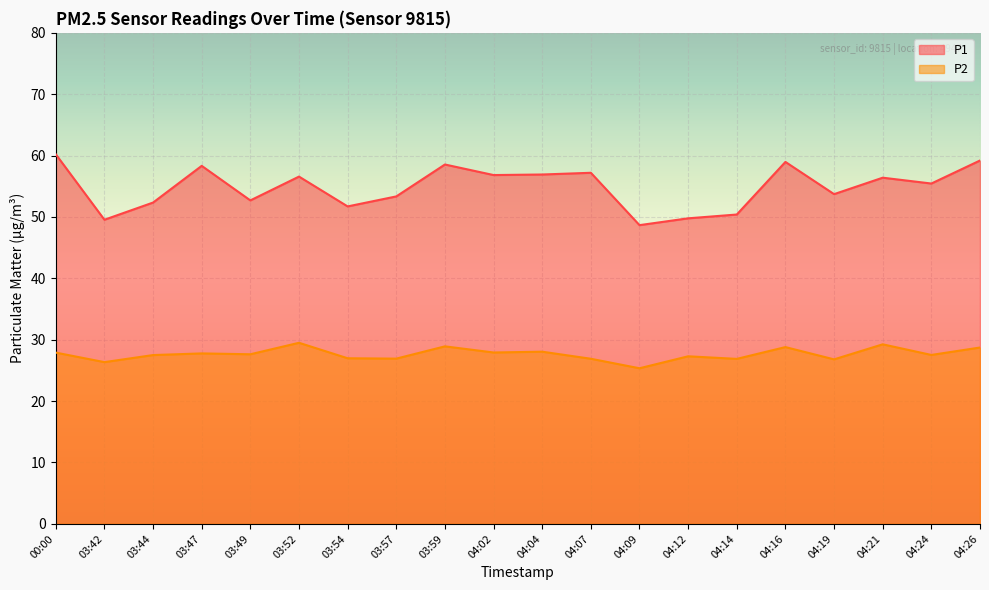

Rank the series by their maximum value, from highest to lowest.

P1, P2